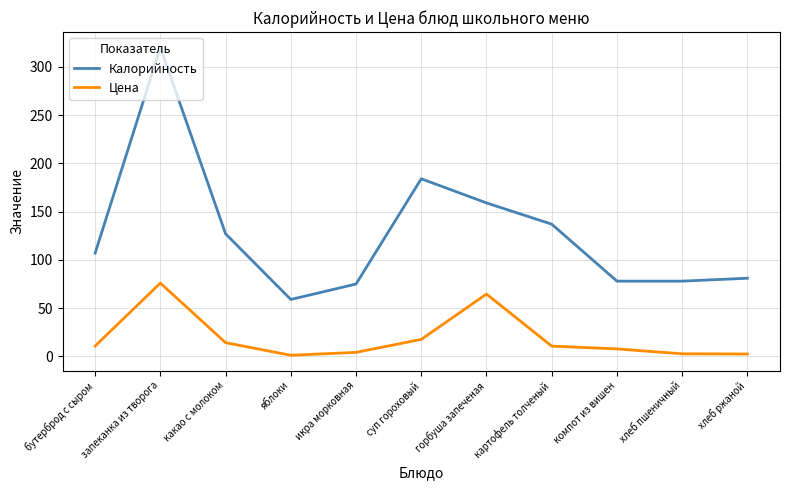

Which label corresponds to the largest value in the chart?

запеканка из творога